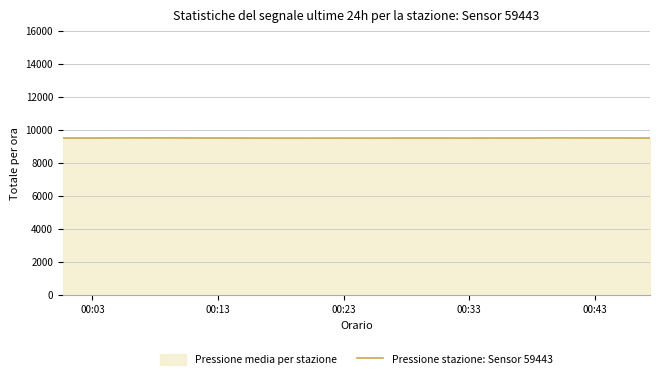

How many interior local peaks (higher than both neighbors) does the data have?

6